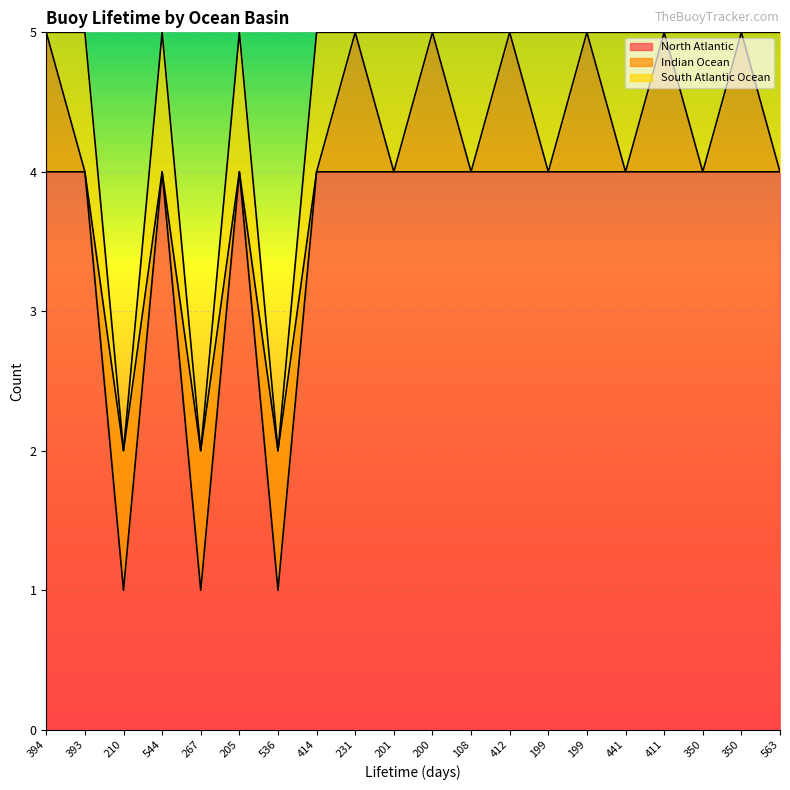

Which has a higher value, 201 or 231?

201